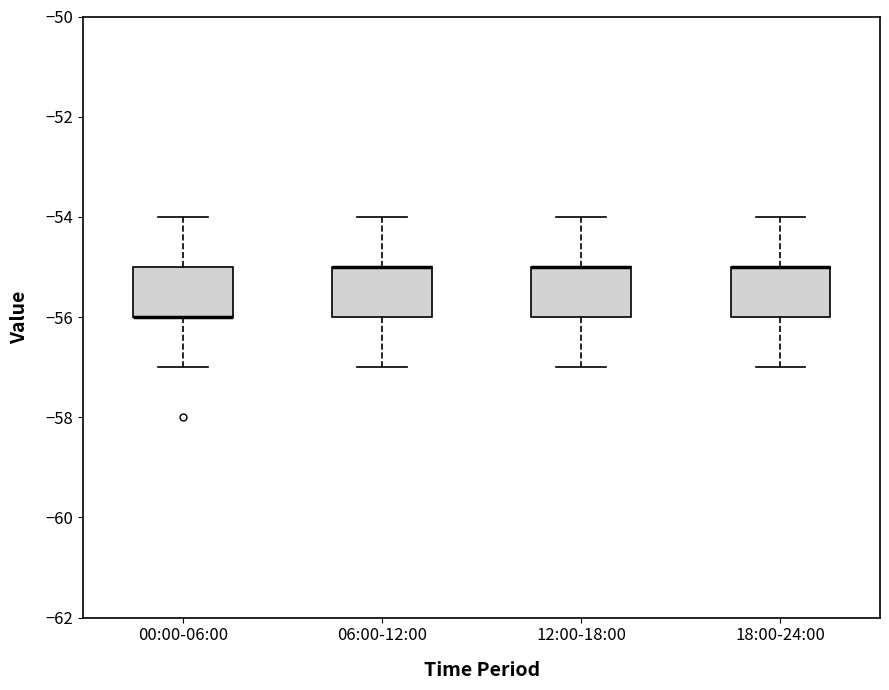

Reading left to right, read every box against the y-axis: the position of its median line, the range the box covers, and the ends of its whiskers. The values are not printed on the chart, so give them approximately, as read against the axis.

00:00-06:00: median -56 (drawn on the box's lower edge), box -56 to -55, whiskers -57 to -54
06:00-12:00: median -55 (drawn on the box's upper edge), box -56 to -55, whiskers -57 to -54
12:00-18:00: median -55 (drawn on the box's upper edge), box -56 to -55, whiskers -57 to -54
18:00-24:00: median -55 (drawn on the box's upper edge), box -56 to -55, whiskers -57 to -54